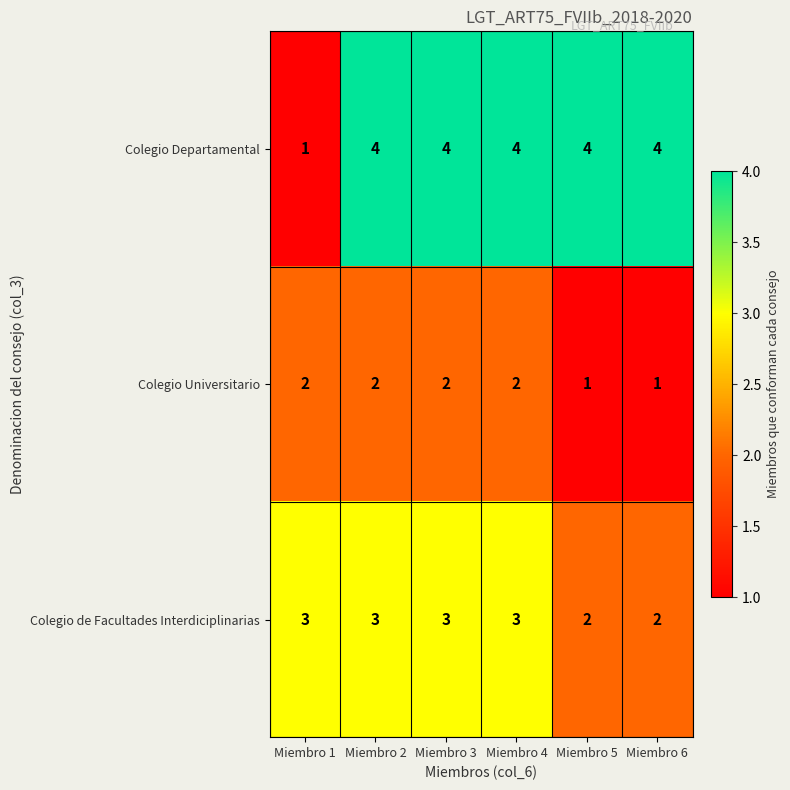

Reading left to right, transcribe all the data shown in this chart.

Colegio Departamental: 1	4	4	4	4	4
Colegio Universitario: 2	2	2	2	1	1
Colegio de Facultades Interdiciplinarias: 3	3	3	3	2	2